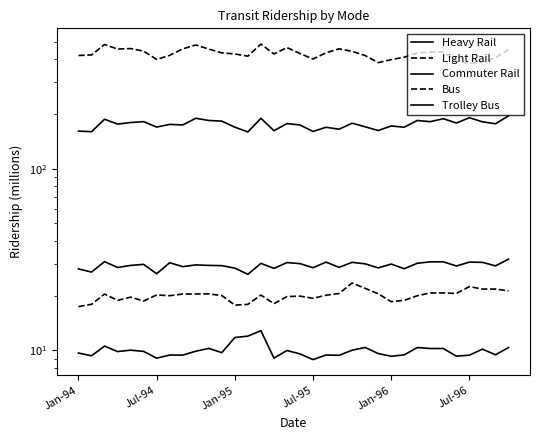

What is the average value of the Trolley Bus series?

10.0